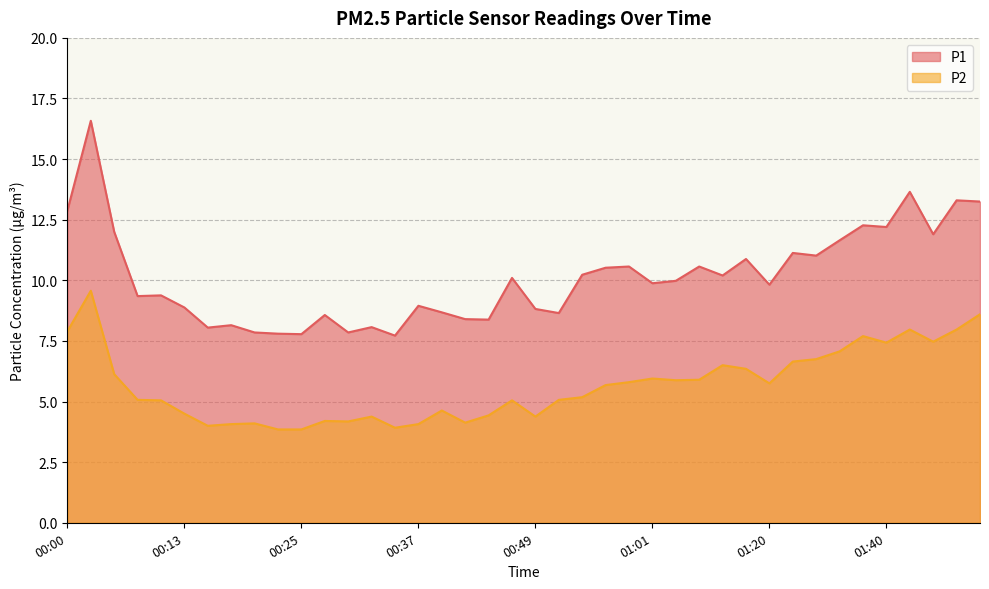

What is the sum of the P2 values at 01:43 and 00:56?

13.6